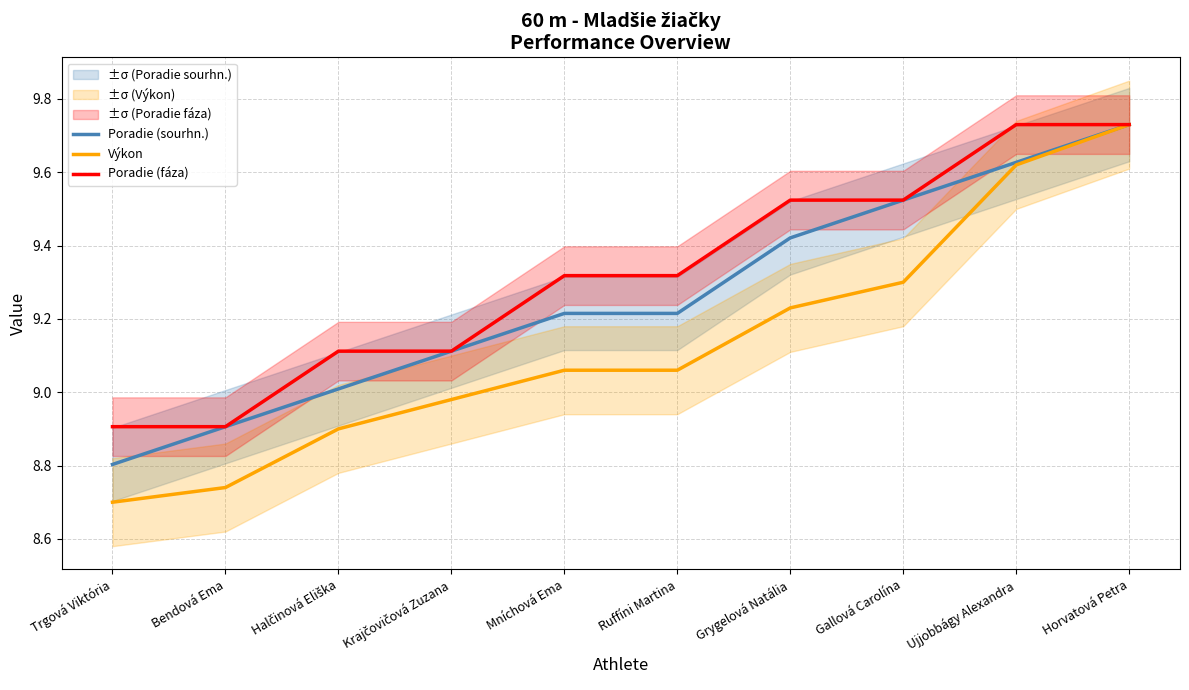

Which series changed the most between Bendová Ema and Grygelová Natália?

Poradie (fáza)